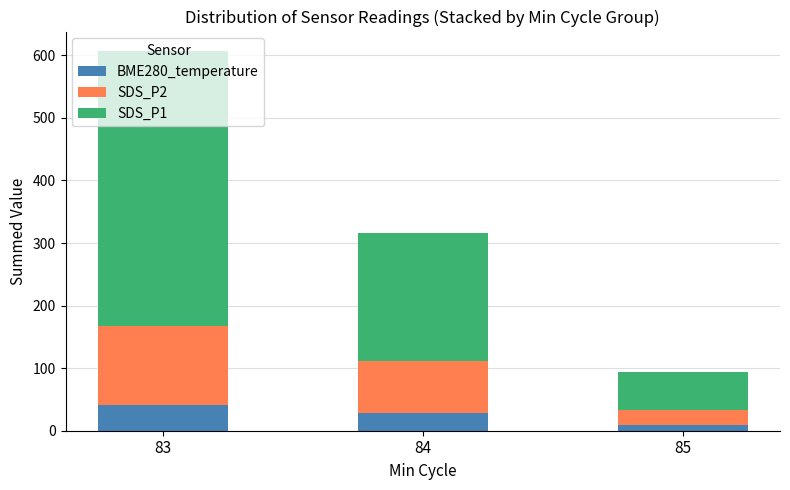

At which label does BME280_temperature reach its minimum?

85